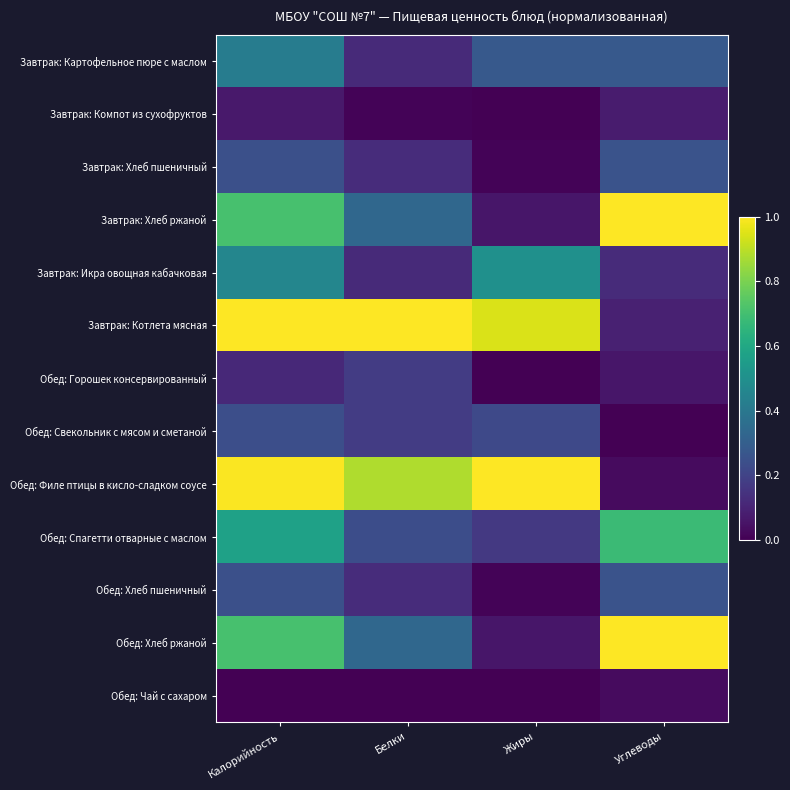

Reading left to right, transcribe all the data shown in this chart.

Завтрак: Картофельное пюре с маслом: Калорийность=0.4	Белки=0.1	Жиры=0.3	Углеводы=0.3
Завтрак: Компот из сухофруктов: Калорийность=0.1	Белки=0.0	Жиры=0.0	Углеводы=0.1
Завтрак: Хлеб пшеничный: Калорийность=0.2	Белки=0.1	Жиры=0.0	Углеводы=0.3
Завтрак: Хлеб ржаной: Калорийность=0.7	Белки=0.3	Жиры=0.1	Углеводы=1.0
Завтрак: Икра овощная кабачковая: Калорийность=0.5	Белки=0.1	Жиры=0.5	Углеводы=0.1
Завтрак: Котлета мясная: Калорийность=1.0	Белки=1.0	Жиры=0.9	Углеводы=0.1
Обед: Горошек консервированный: Калорийность=0.1	Белки=0.2	Жиры=0.0	Углеводы=0.1
Обед: Свекольник с мясом и сметаной: Калорийность=0.2	Белки=0.2	Жиры=0.2	Углеводы=0.0
Обед: Филе птицы в кисло-сладком соусе: Калорийность=1.0	Белки=0.9	Жиры=1.0	Углеводы=0.0
Обед: Спагетти отварные с маслом: Калорийность=0.6	Белки=0.2	Жиры=0.2	Углеводы=0.7
Обед: Хлеб пшеничный: Калорийность=0.2	Белки=0.1	Жиры=0.0	Углеводы=0.3
Обед: Хлеб ржаной: Калорийность=0.7	Белки=0.3	Жиры=0.1	Углеводы=1.0
Обед: Чай с сахаром: Калорийность=0.0	Белки=0.0	Жиры=0.0	Углеводы=0.0